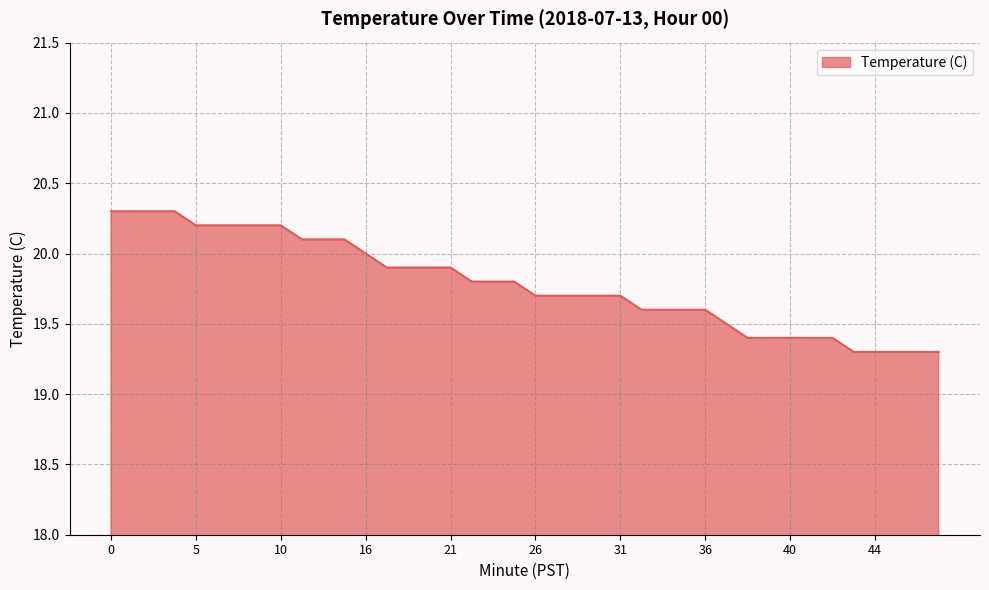

How many lines are shown in the chart?

1